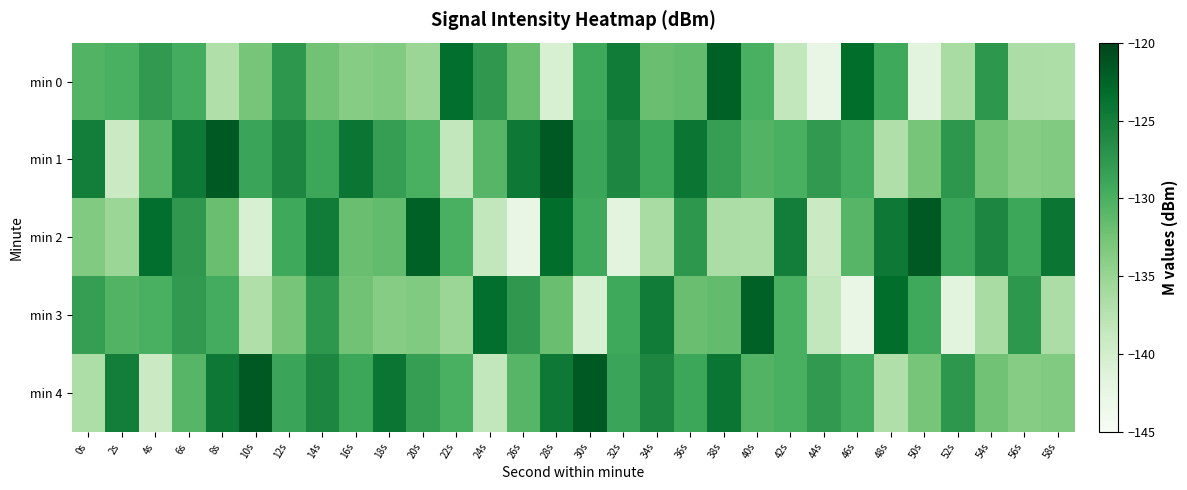

Which label corresponds to the largest value in the chart?

8s